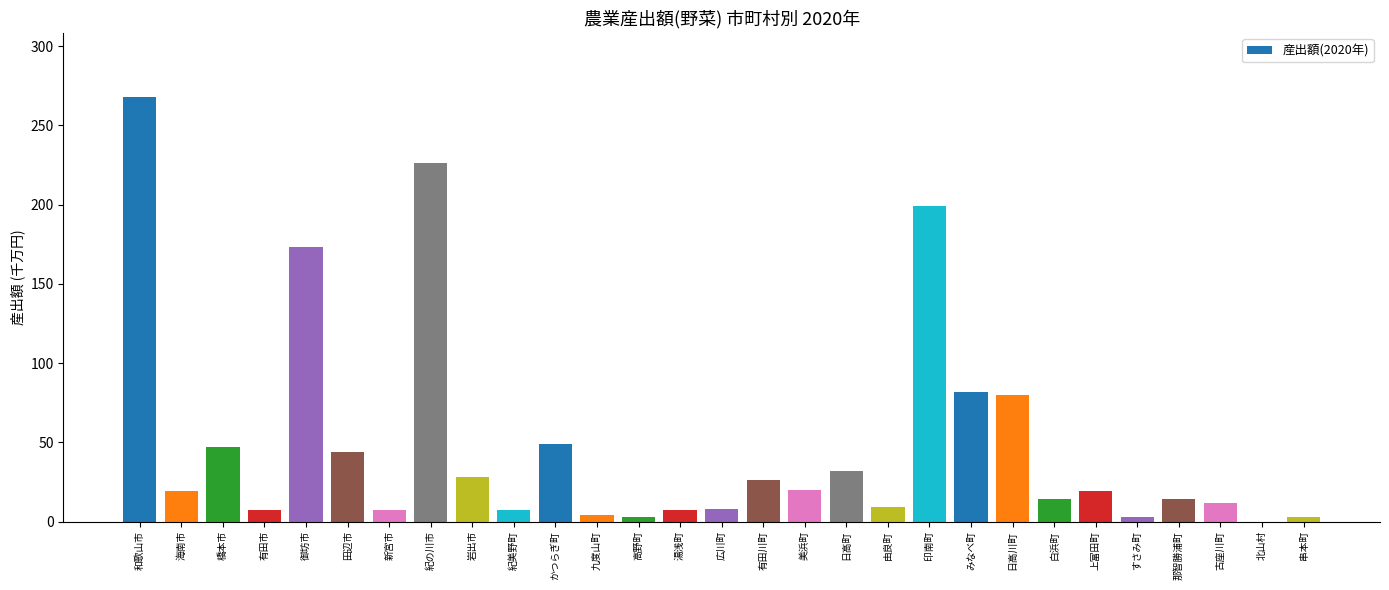

What is the maximum value shown in the chart?

268